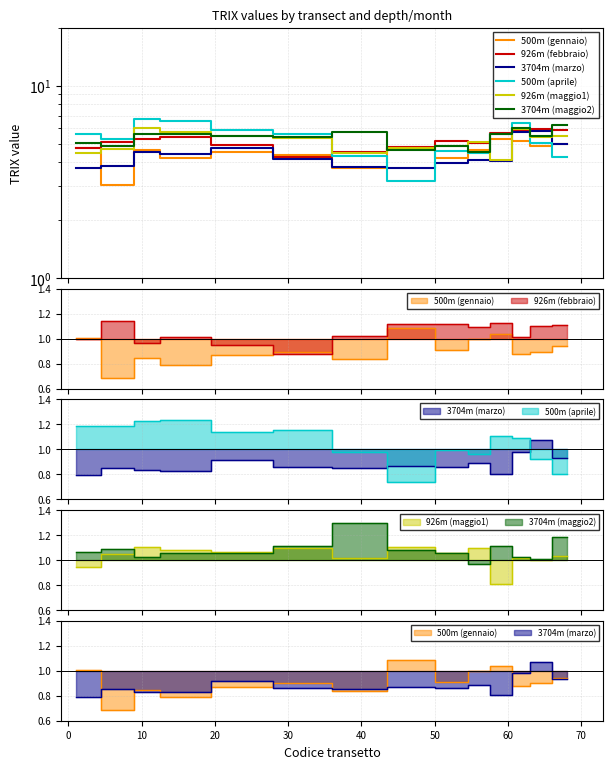

Which series has the largest total across all categories?

3704m (maggio2)